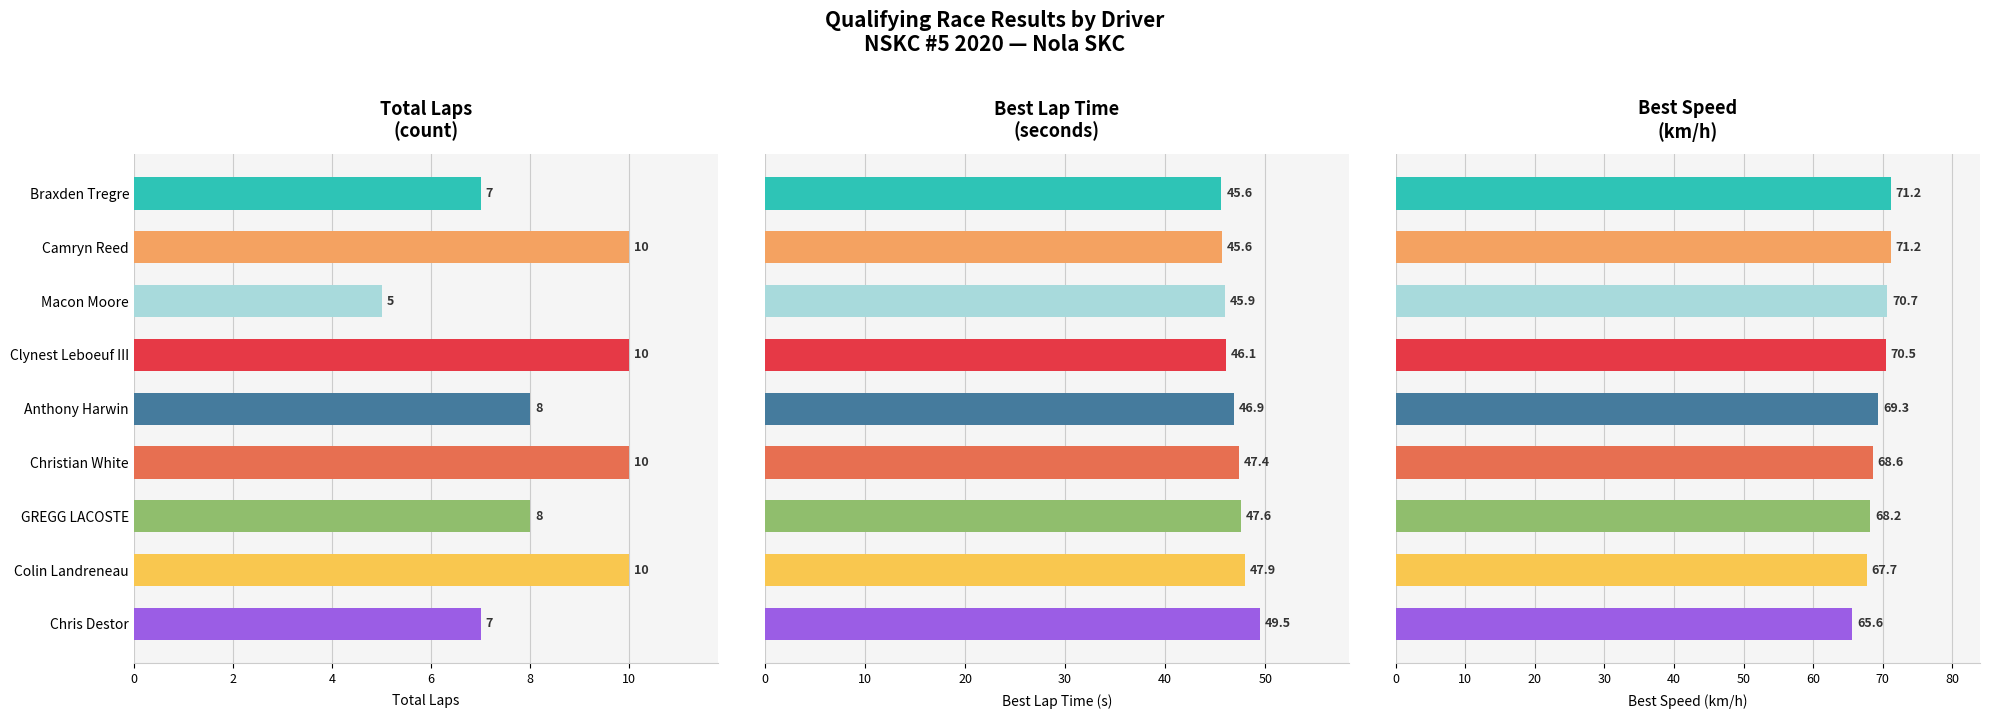

What is the difference between the highest and lowest values at Anthony Harwin?

61.3